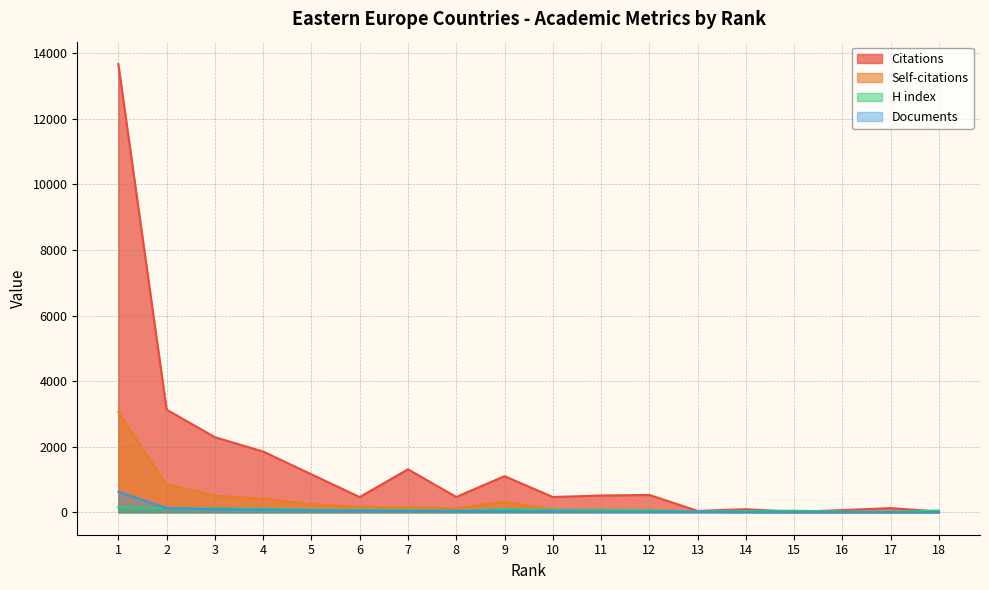

Which has a higher value, 10 or 16?

10